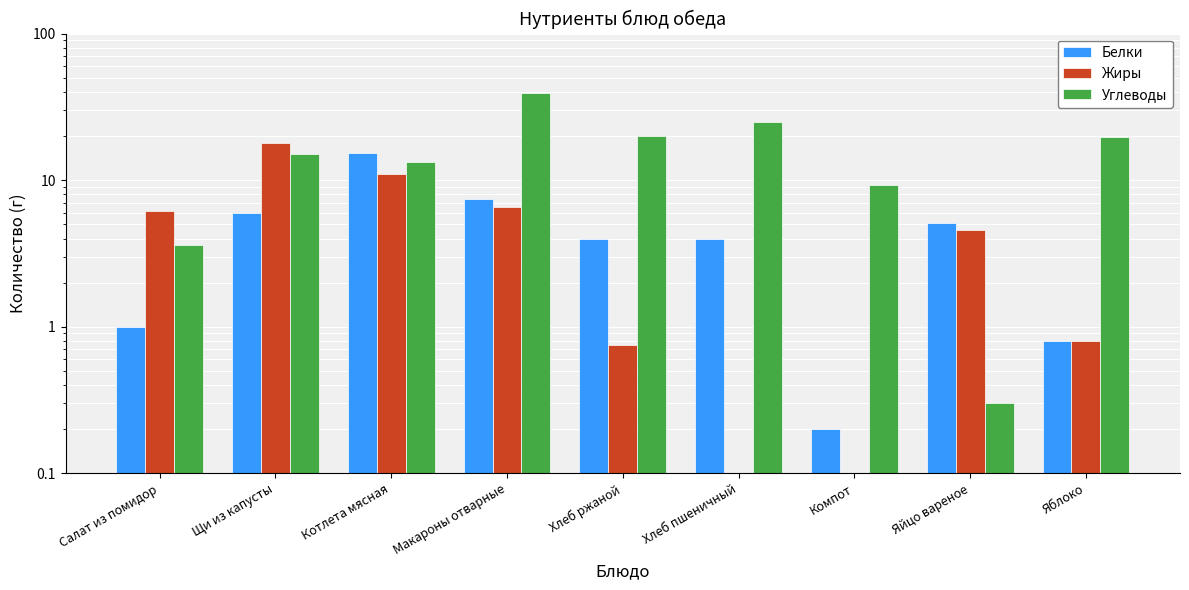

What is the value of the Жиры bar at the 3rd from the left?

11.0